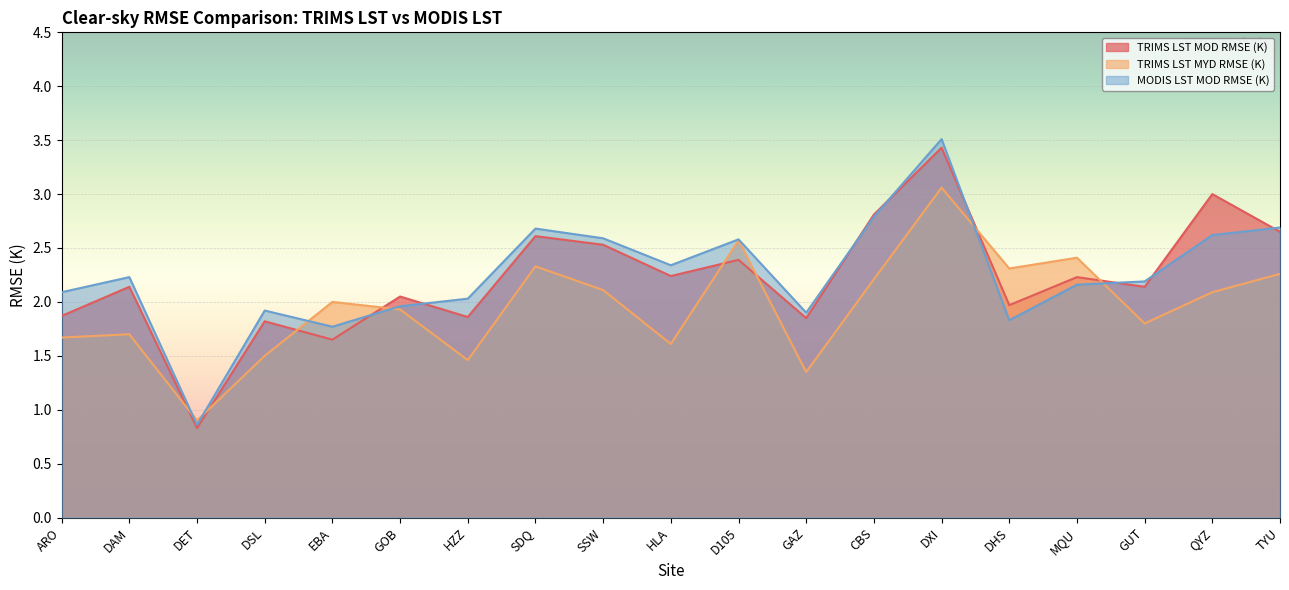

Reading left to right, what are all the values shown in this chart?

TRIMS LST MOD RMSE (K): 1.9	2.1	0.8	1.8	1.6	2.0	1.9	2.6	2.5	2.2	2.4	1.9	2.8	3.4	2.0	2.2	2.1	3.0	2.6
TRIMS LST MYD RMSE (K): 1.7	1.7	0.9	1.5	2.0	1.9	1.5	2.3	2.1	1.6	2.6	1.4	2.2	3.1	2.3	2.4	1.8	2.1	2.3
MODIS LST MOD RMSE (K): 2.1	2.2	0.9	1.9	1.8	2.0	2.0	2.7	2.6	2.3	2.6	1.9	2.8	3.5	1.8	2.2	2.2	2.6	2.7